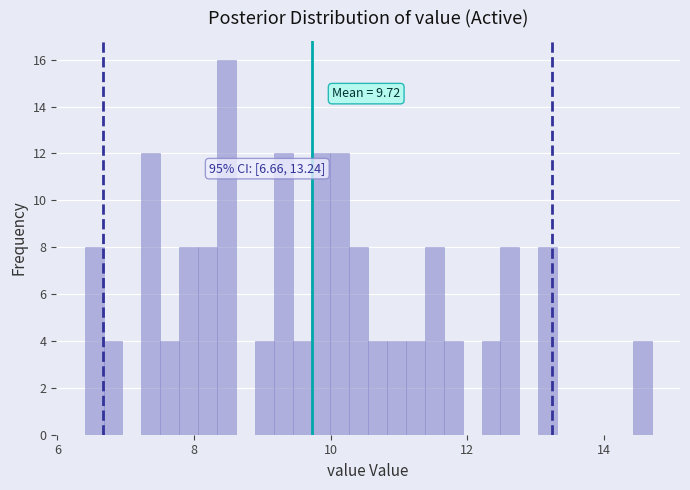

Read against the x-axis, roughly where is the centre of the tallest bar?

8.4